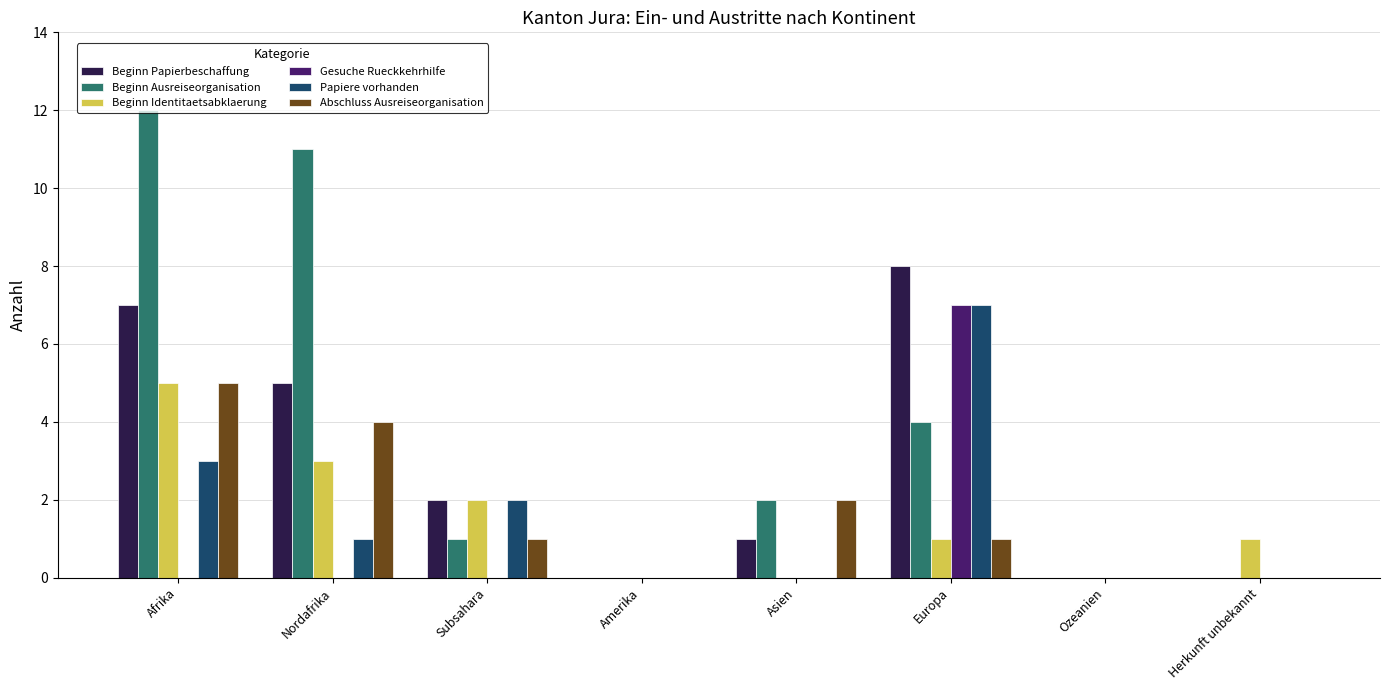

What value does the Papiere vorhanden series have at Europa?

7